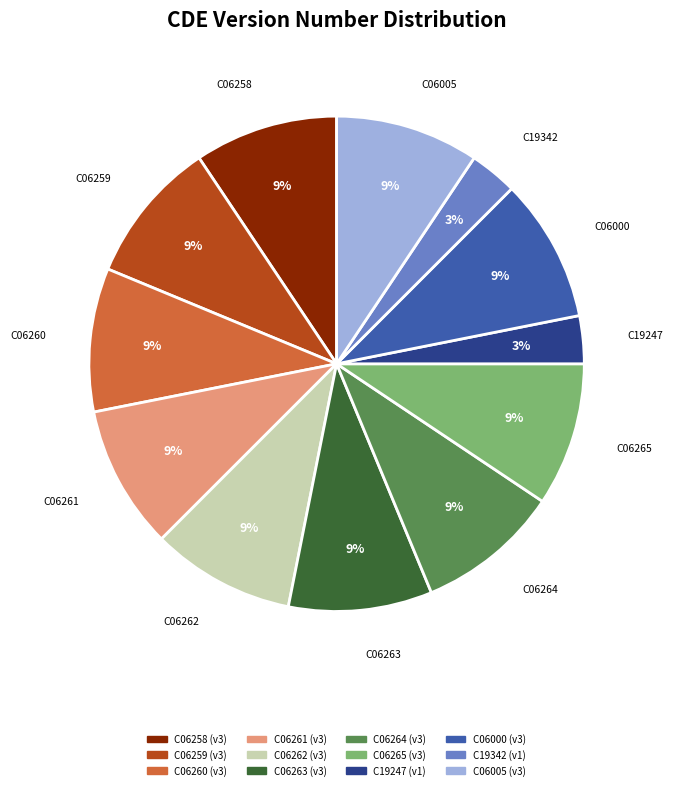

Combined, do C06265 and C06262 account for over 50%?

No